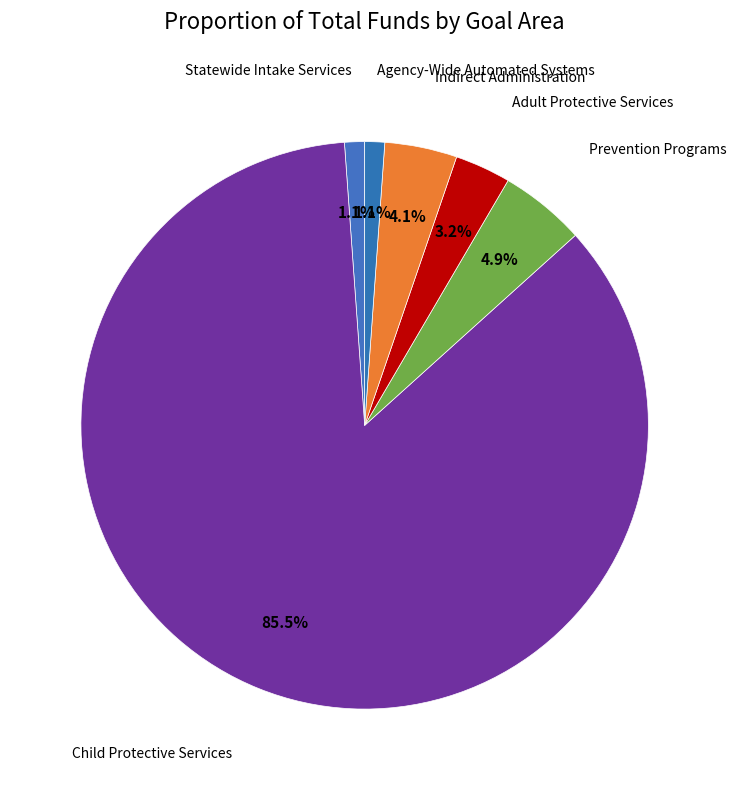

What is the smallest slice in the pie chart?

Agency-Wide Automated Systems